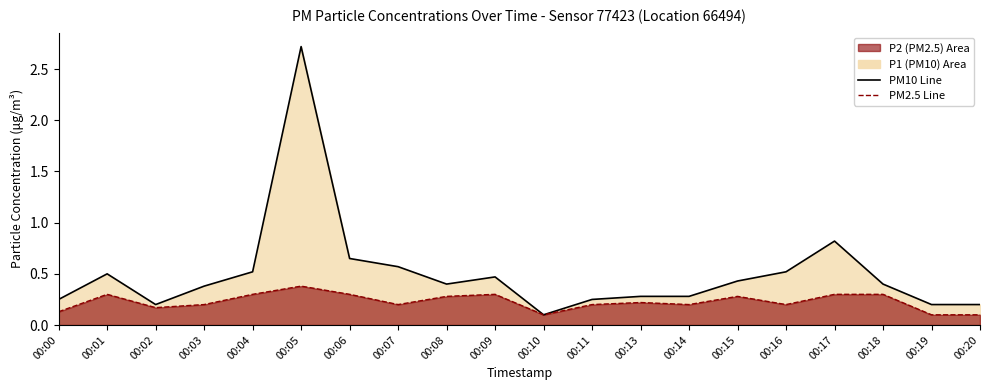

List the series in order of their peak value, highest first.

PM10 Line, PM2.5 Line